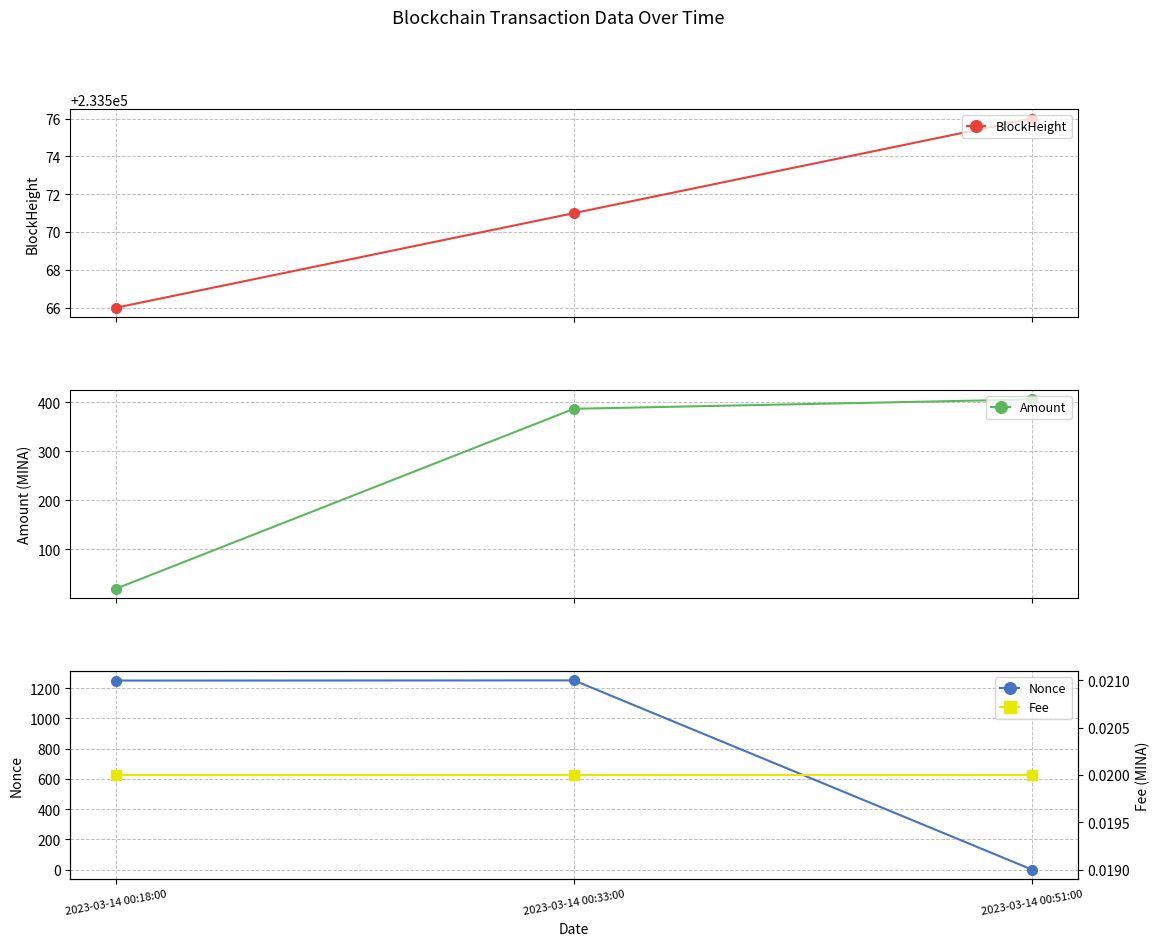

At 2023-03-14 00:18:00, list the series in order from largest to smallest.

BlockHeight, Nonce, Amount, Fee